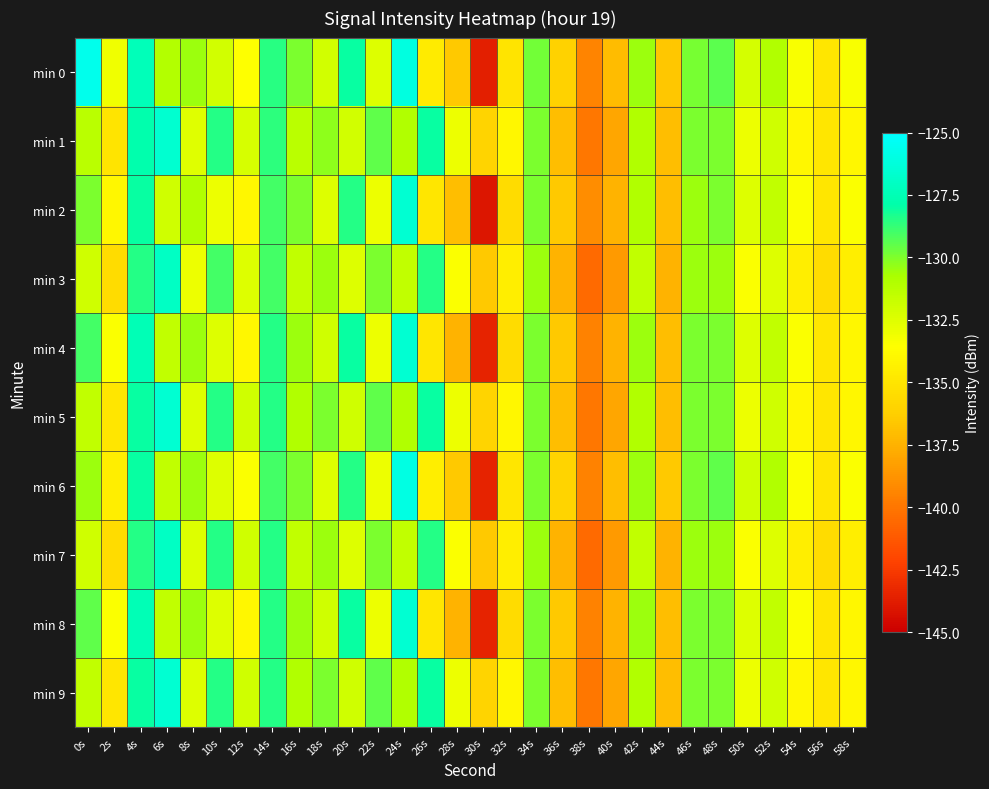

Which series has the largest total across all categories?

min 5